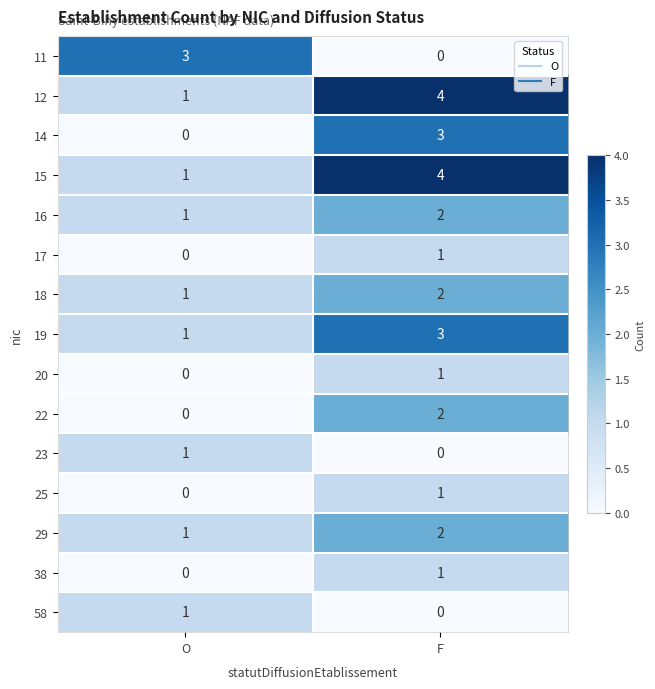

Reading right to left, list all the values displayed in this chart.

11: 0	3
12: 4	1
14: 3	0
15: 4	1
16: 2	1
17: 1	0
18: 2	1
19: 3	1
20: 1	0
22: 2	0
23: 0	1
25: 1	0
29: 2	1
38: 1	0
58: 0	1